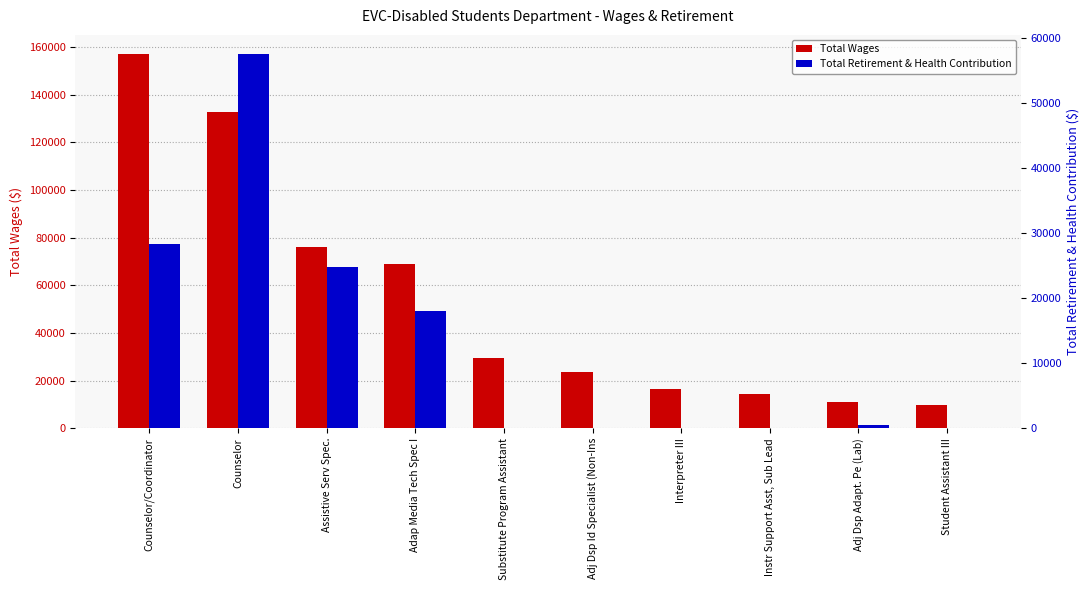

Are the bars grouped side by side (vs. stacked)?

Yes